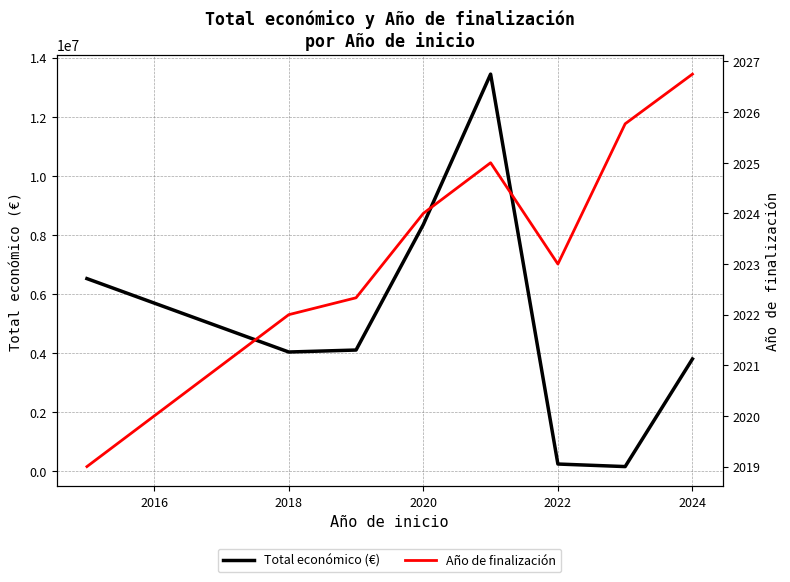

The value of Total económico (€) at 2020 is 8354450.7. True or false?

True